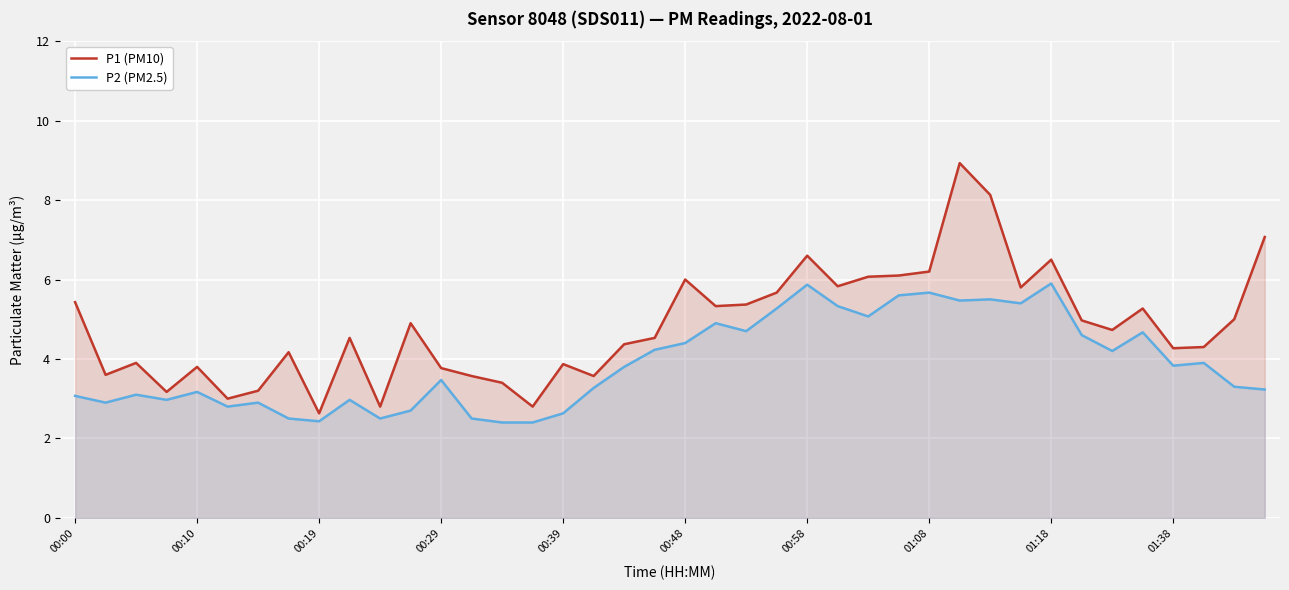

At which category does the chart reach its peak across all series?

29